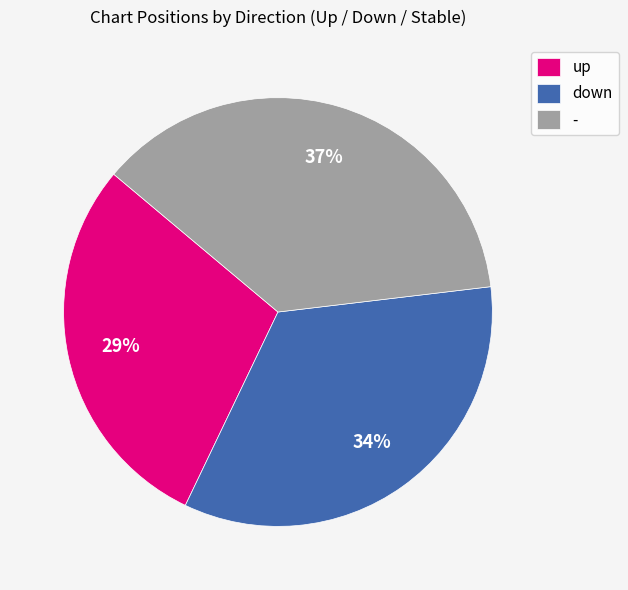

Which slice is the smallest?

up